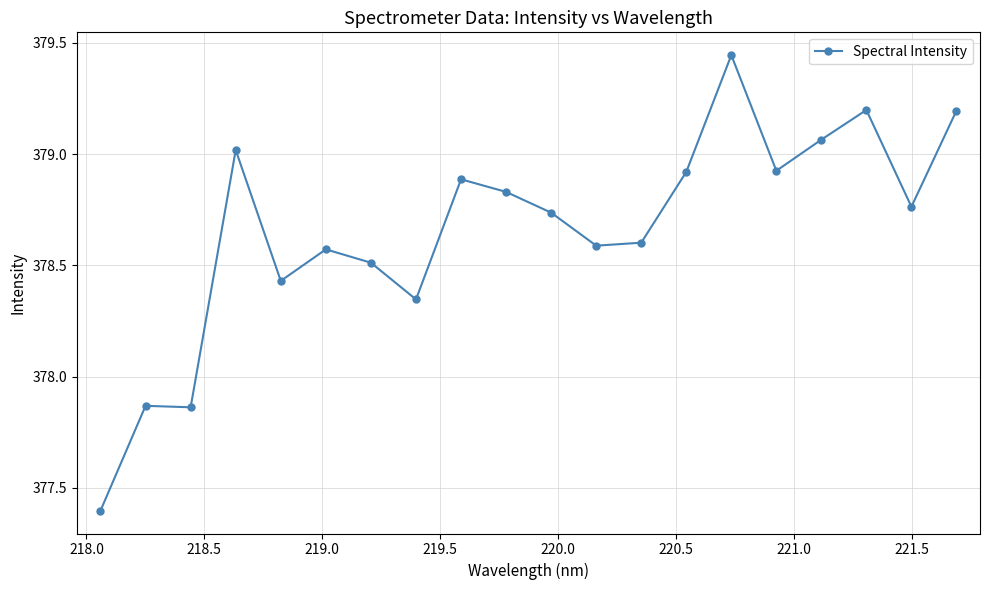

What is the difference between the maximum and minimum values?

2.0